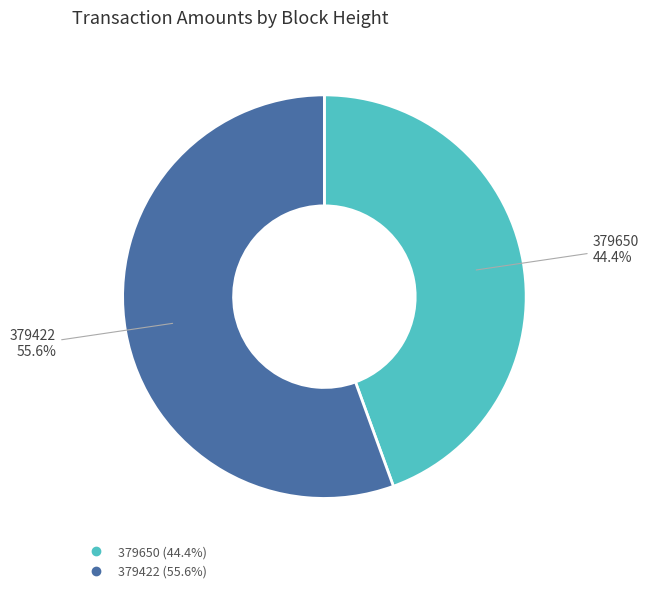

Which has a higher value, 379422 or 379650?

379422